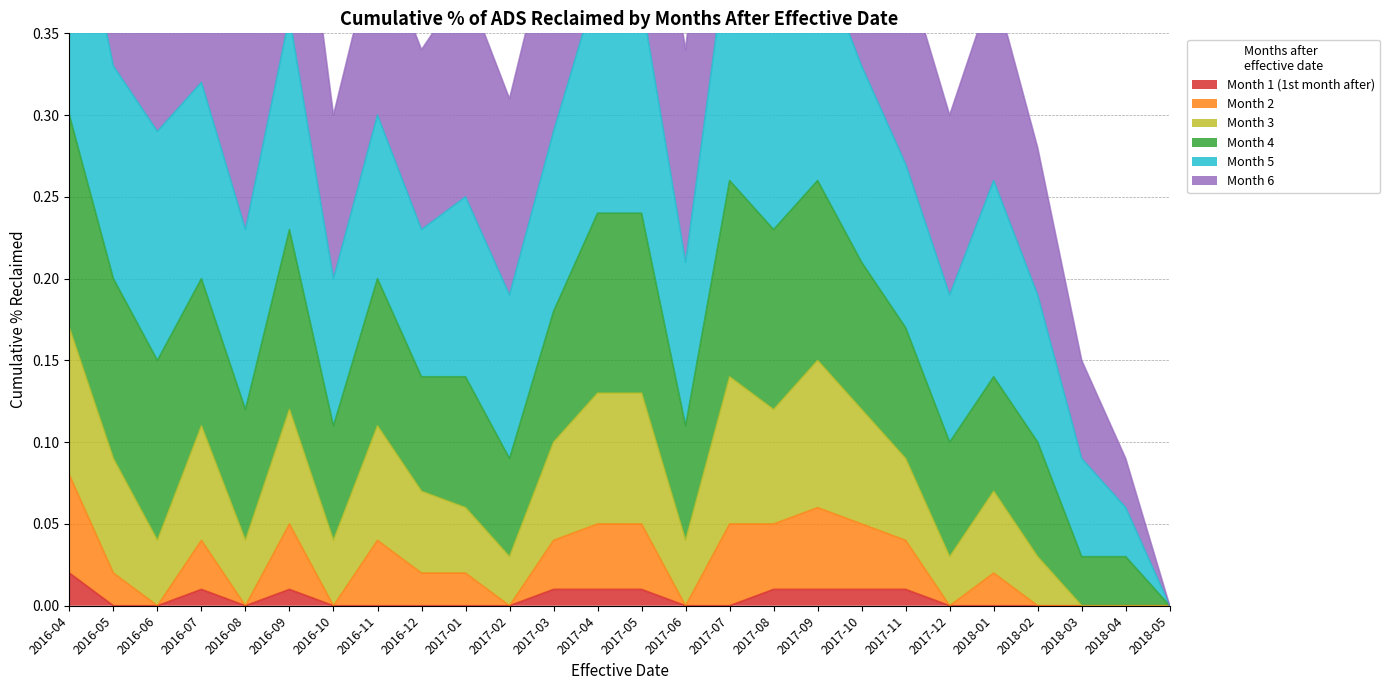

Which category has the highest value in the Month 1 (1st month after) series?

2016-04